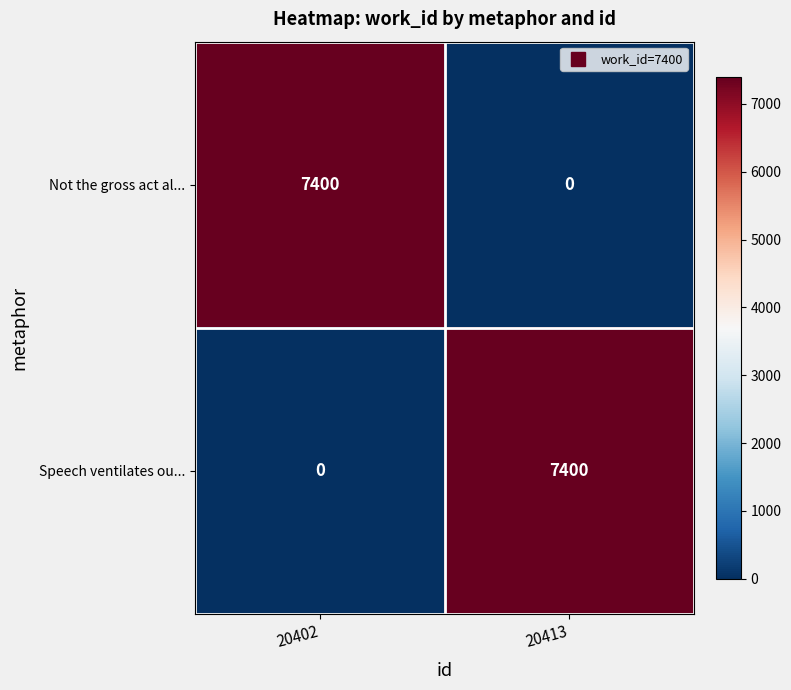

How many categories are shown in the chart?

2